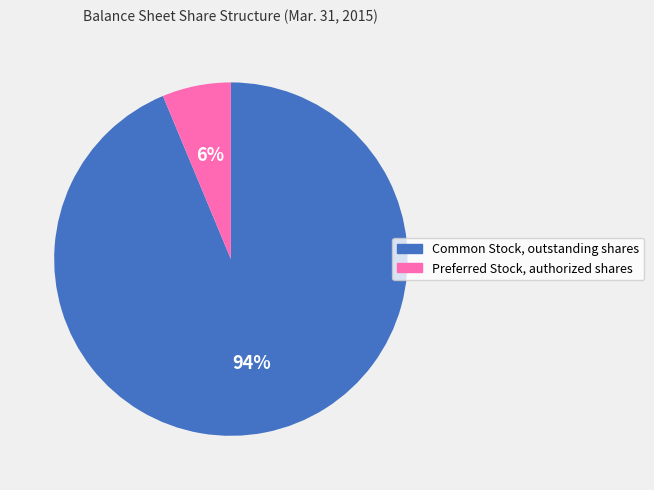

Rank the categories by value from highest to lowest.

Common Stock, outstanding shares, Preferred Stock, authorized shares